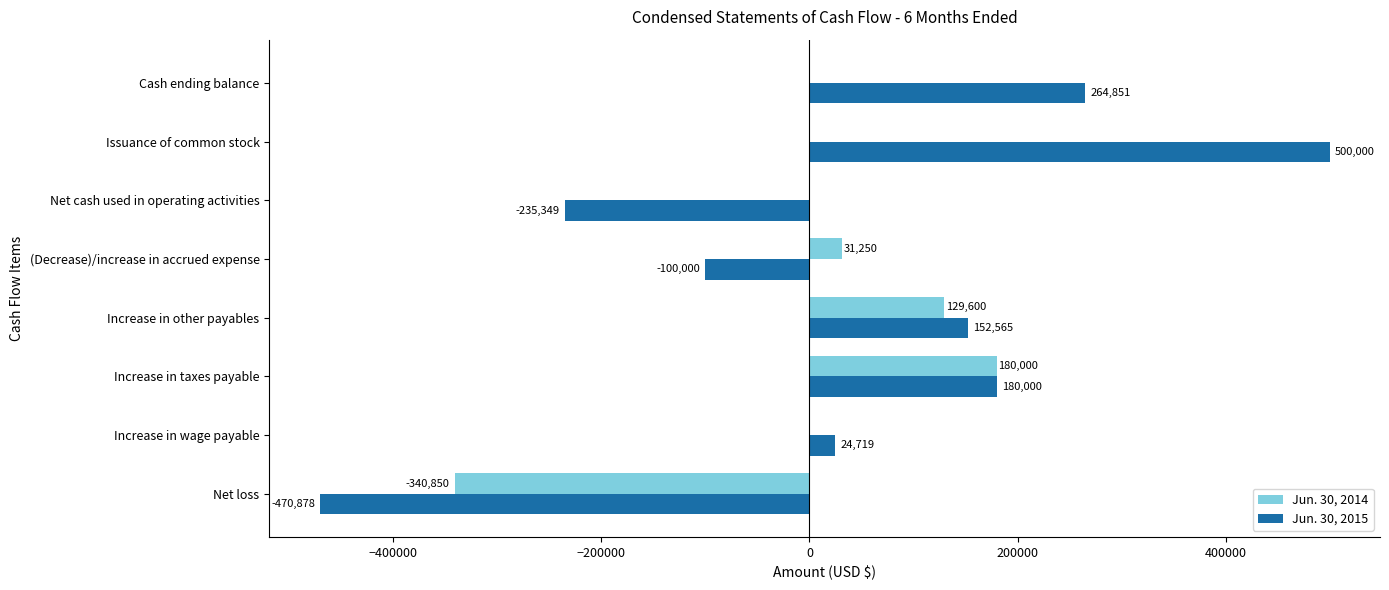

The value of Jun. 30, 2015 at Net loss is -224160. True or false?

False